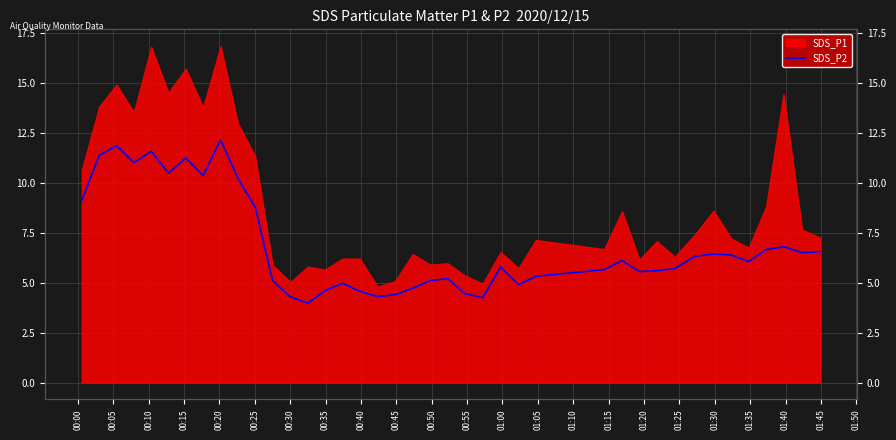

True or false: there are more than 0 points higher than both neighbors.

True